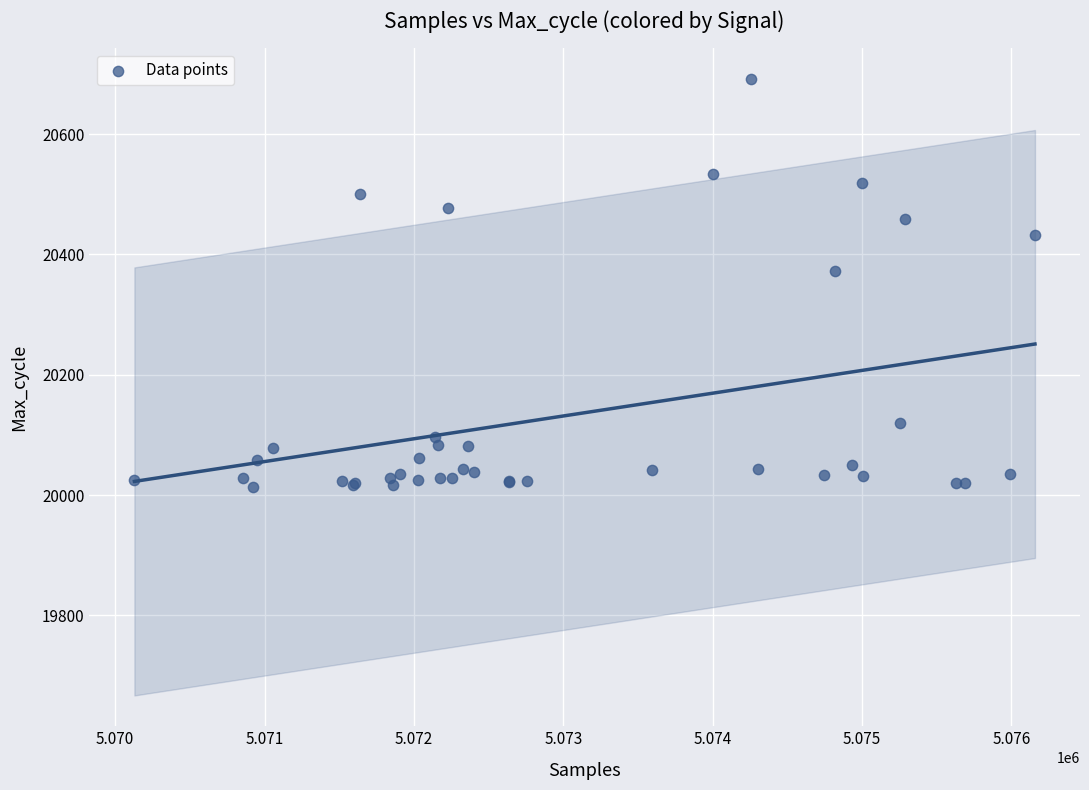

What Y value in the scatter plot is closest to 20352?

20373